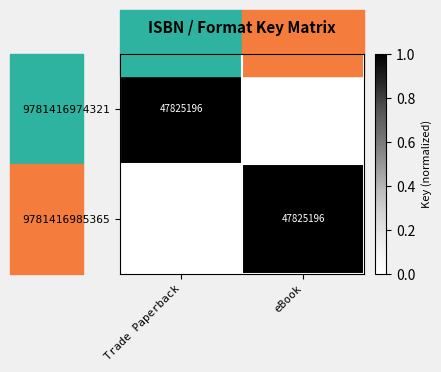

The value of 9781416974321 at Trade Paperback is 29904686. True or false?

False